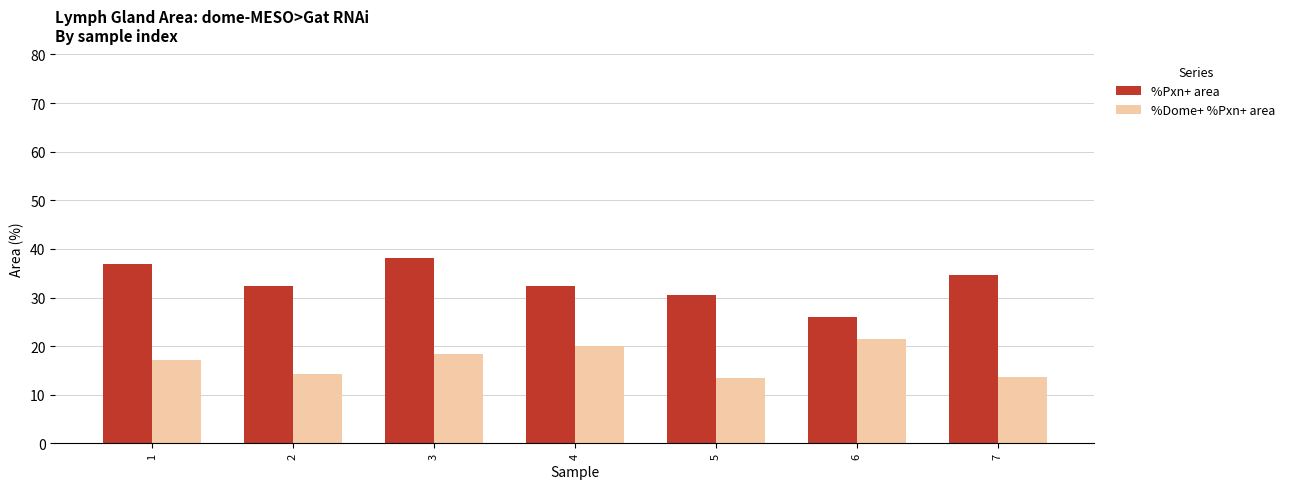

What is the value of the %Pxn+ area bar at the 5th from the left?

30.6